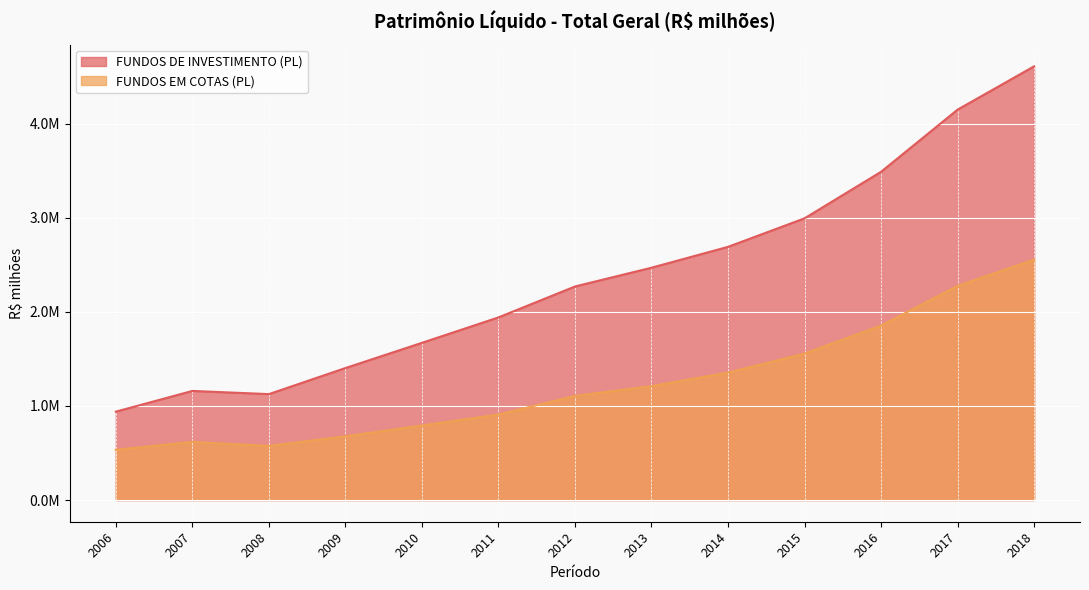

Where is the first local minimum for FUNDOS EM COTAS (PL)?

2008